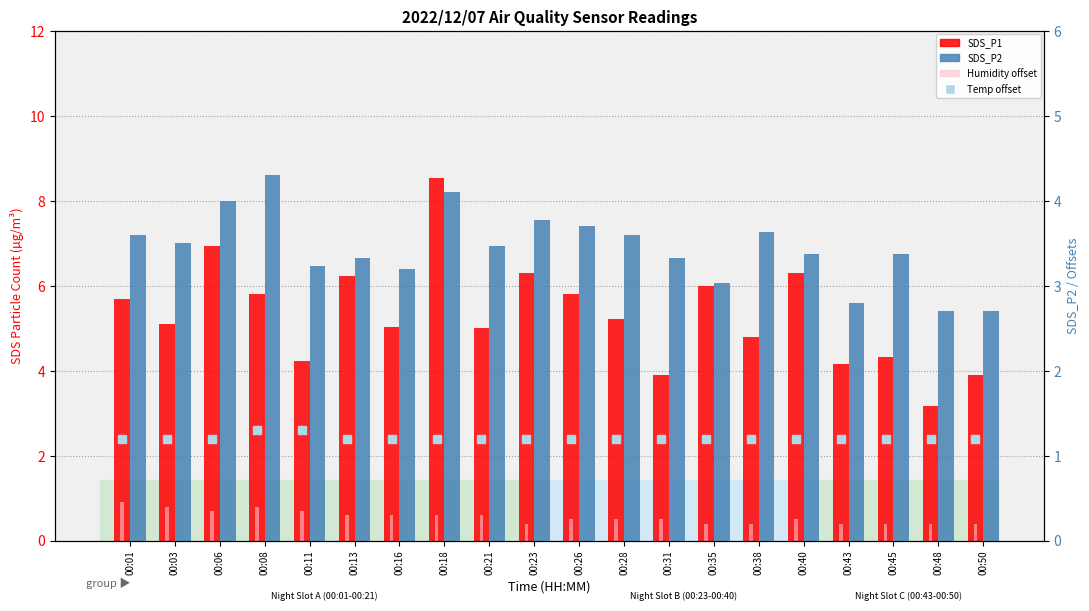

Which series has the largest total across all categories?

SDS_P1